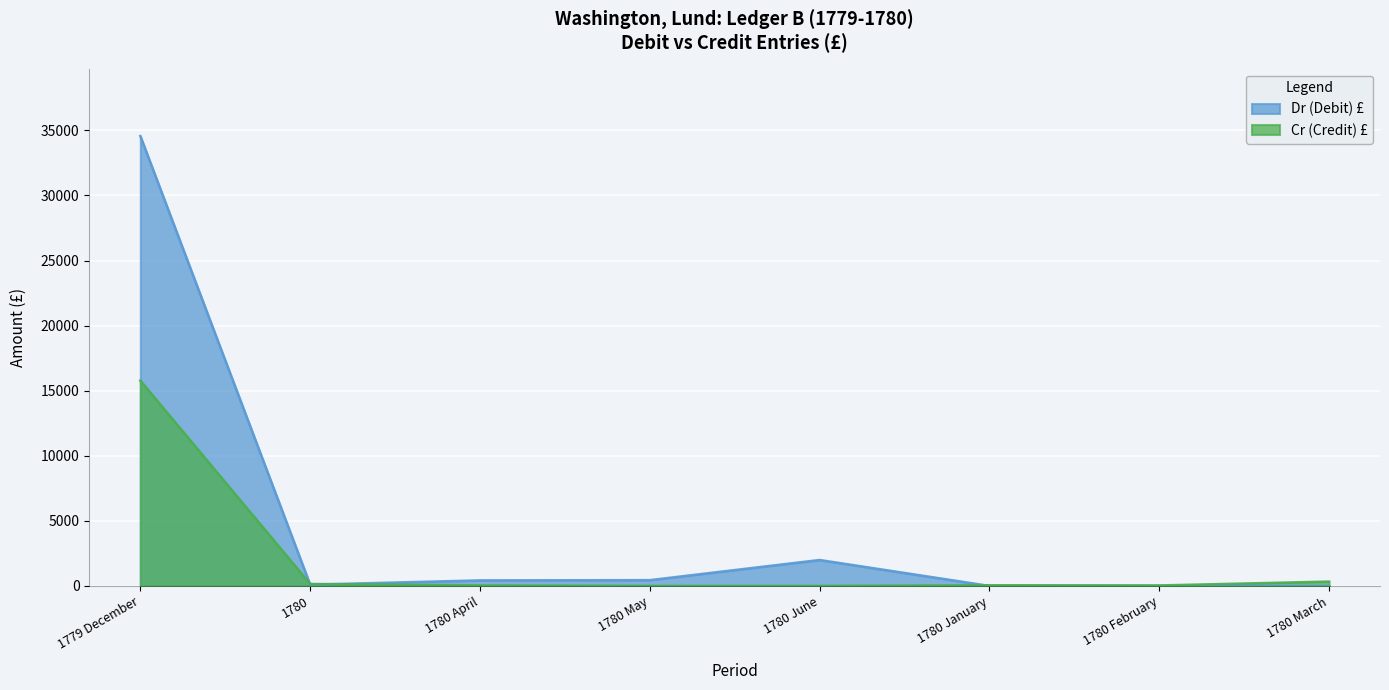

Reading left to right, transcribe all the data shown in this chart.

Dr (Debit) £: 34567	96	425	444	1992	0	0	0
Cr (Credit) £: 15775	150	37	0	0	51	36	333